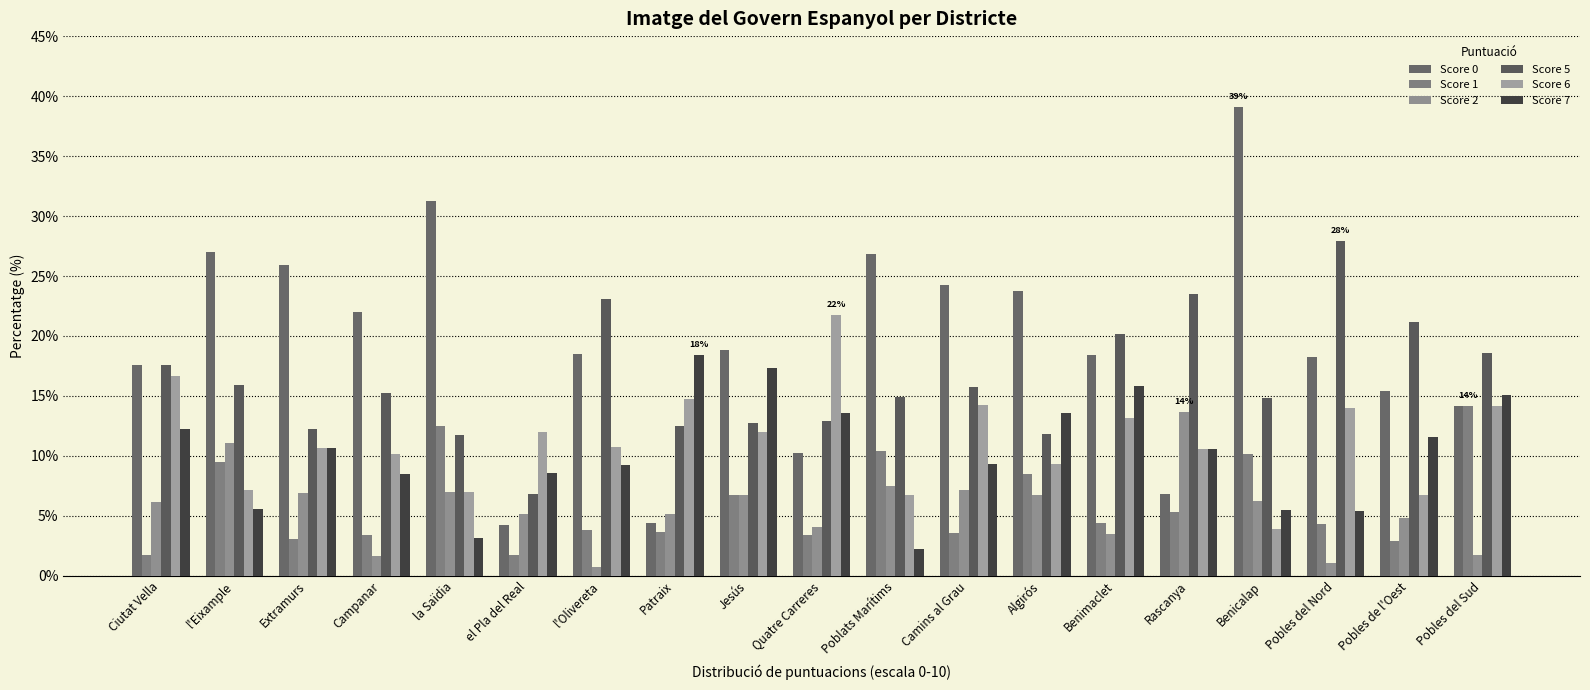

True or false: Score 5 has a value of 23.1 at l'Olivereta.

True